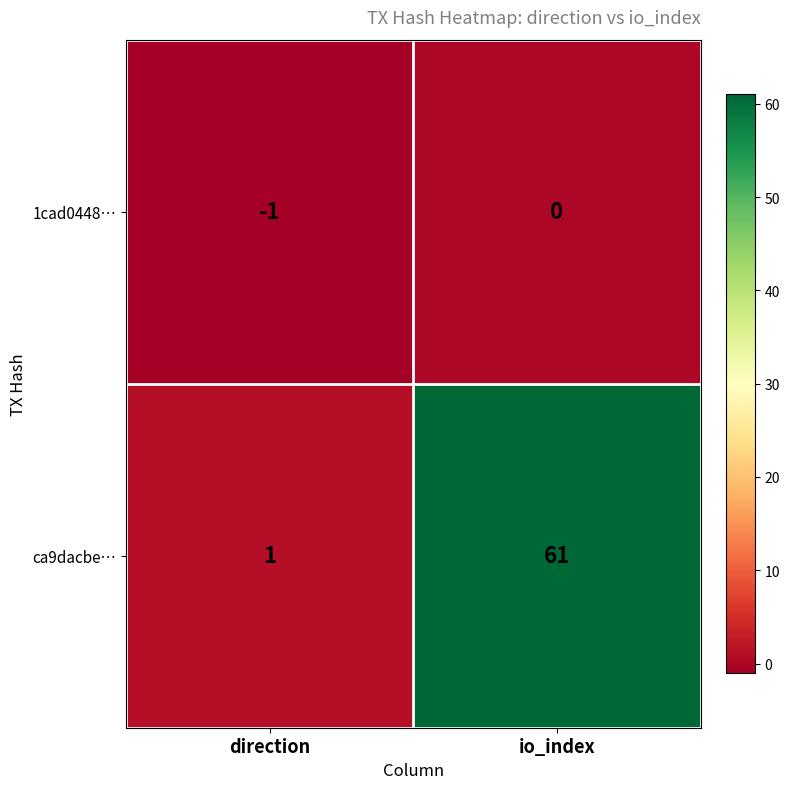

What is the average value of the ca9dacbe… series?

31